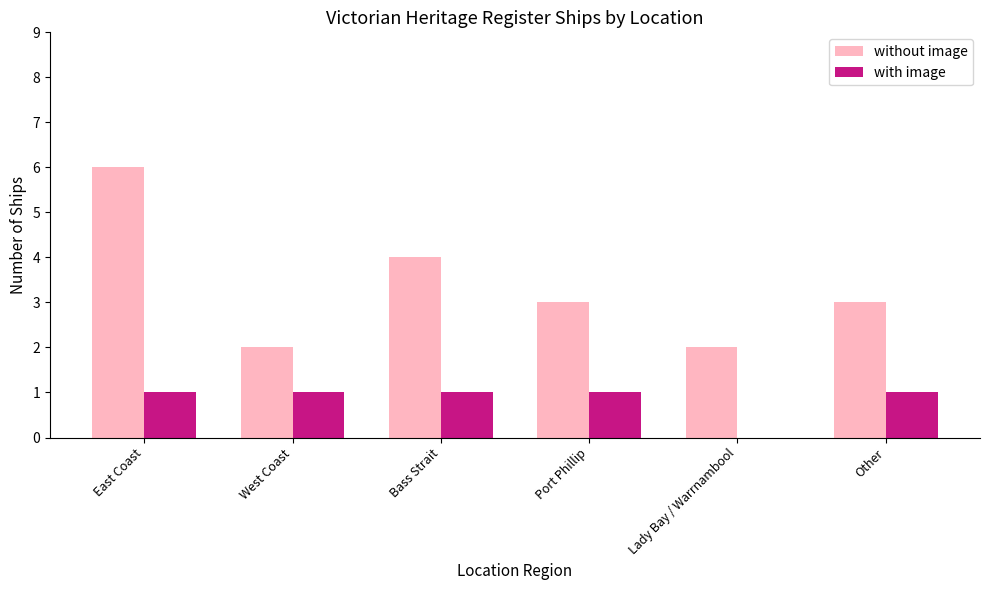

Where does the without image series first go above 3?

East Coast